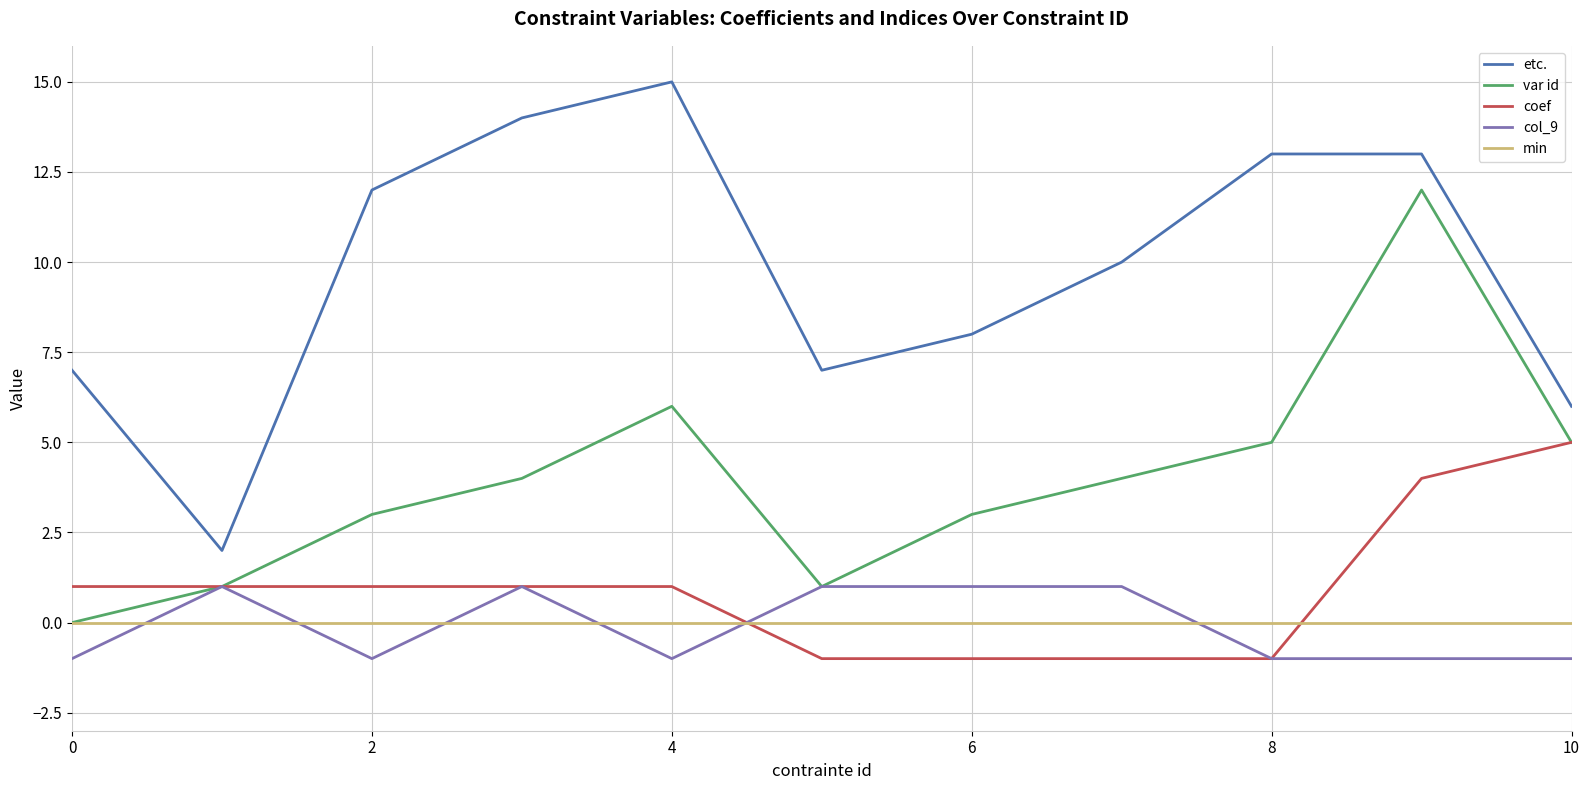

What is the maximum value for coef?

5